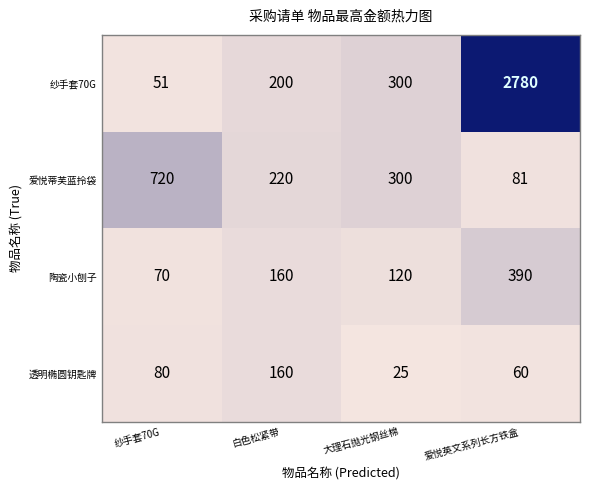

Count the 透明椭圆钥匙牌 values in the range 60 to 160.

3